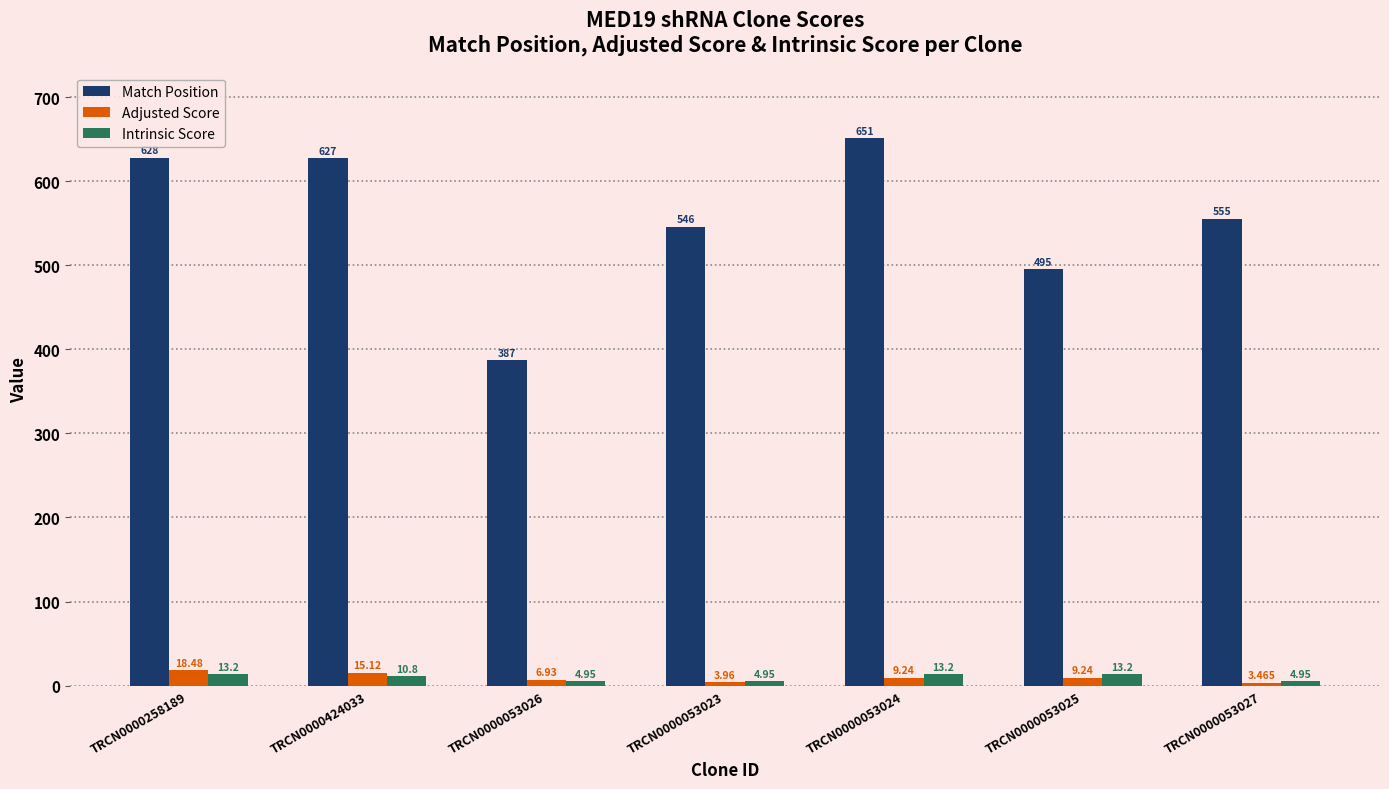

What position from the right is TRCN0000053025?

2